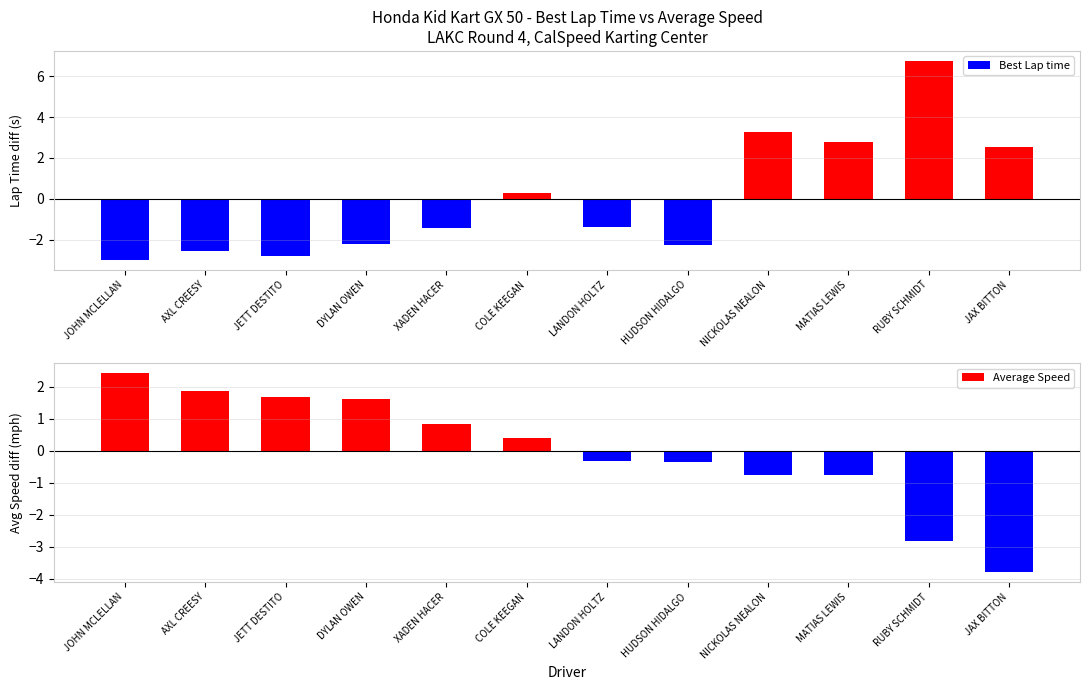

Reading right to left, list all the values displayed in this chart.

Best Lap time: JAX BITTON=2.5	RUBY SCHMIDT=6.7	MATIAS LEWIS=2.8	NICKOLAS NEALON=3.3	HUDSON HIDALGO=-2.3	LANDON HOLTZ=-1.4	COLE KEEGAN=0.3	XADEN HACER=-1.4	DYLAN OWEN=-2.2	JETT DESTITO=-2.8	AXL CREESY=-2.5	JOHN MCLELLAN=-3.0
Average Speed: JAX BITTON=-3.8	RUBY SCHMIDT=-2.8	MATIAS LEWIS=-0.8	NICKOLAS NEALON=-0.8	HUDSON HIDALGO=-0.4	LANDON HOLTZ=-0.3	COLE KEEGAN=0.4	XADEN HACER=0.8	DYLAN OWEN=1.6	JETT DESTITO=1.7	AXL CREESY=1.9	JOHN MCLELLAN=2.4